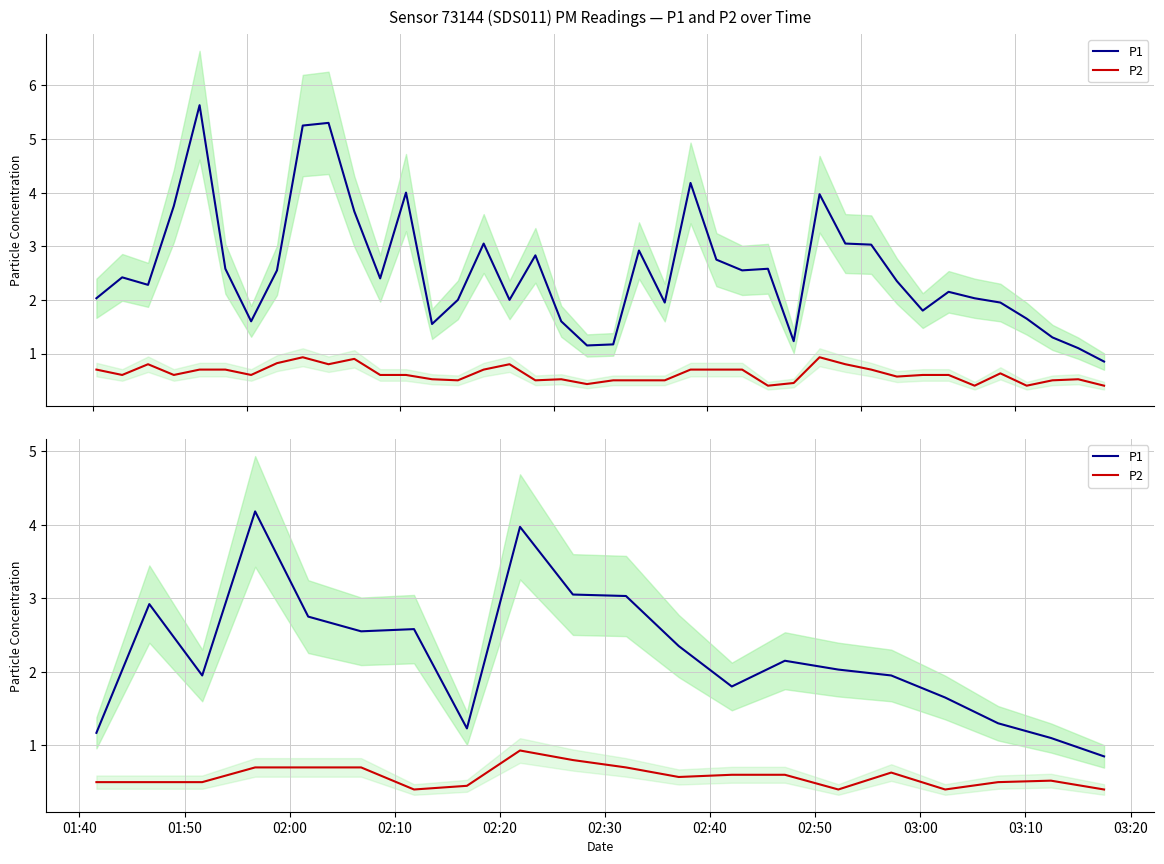

How many distinct data groups are displayed?

2